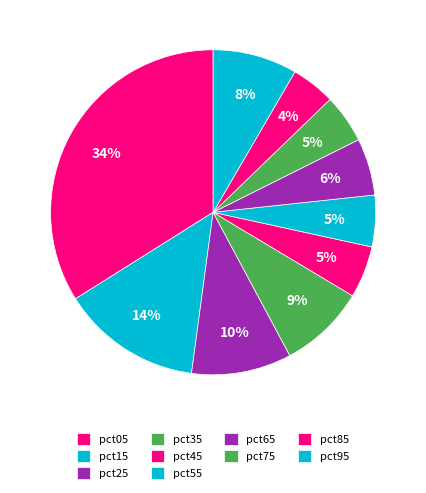

To the nearest percent, what is the combined percentage of pct55 and pct25?

15%